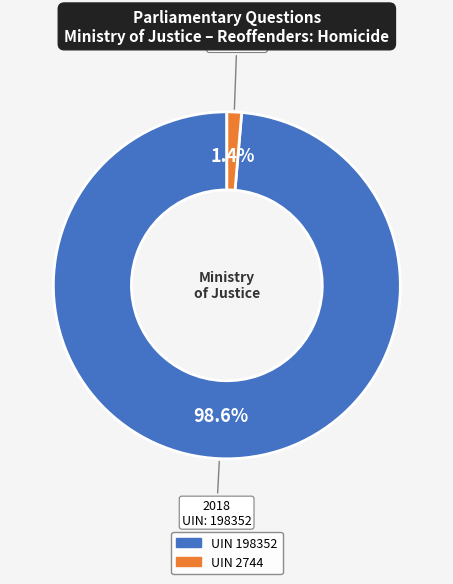

Which category has the smallest portion of the pie?

UIN 2744